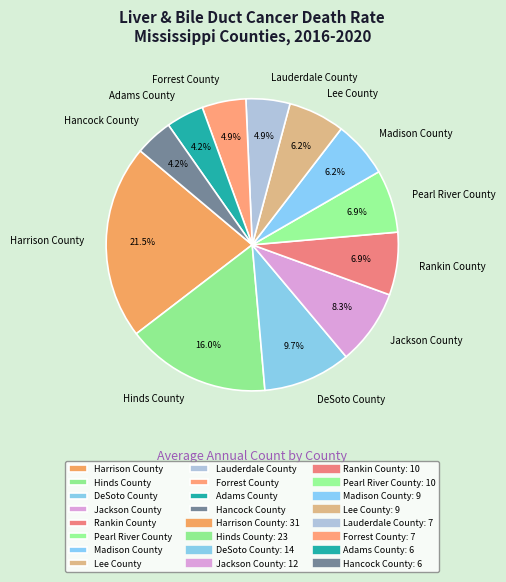

What percentage is NOT represented by Forrest County?

95.1%